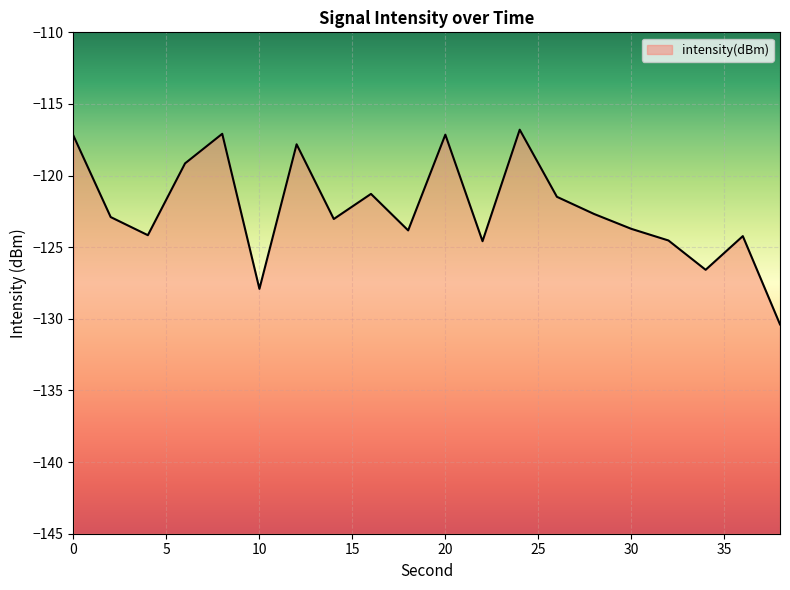

Reading left to right, what are all the values shown in this chart?

-117.2	-122.9	-124.2	-119.1	-117.1	-127.9	-117.8	-123.0	-121.3	-123.8	-117.1	-124.6	-116.8	-121.5	-122.7	-123.7	-124.5	-126.6	-124.2	-130.4